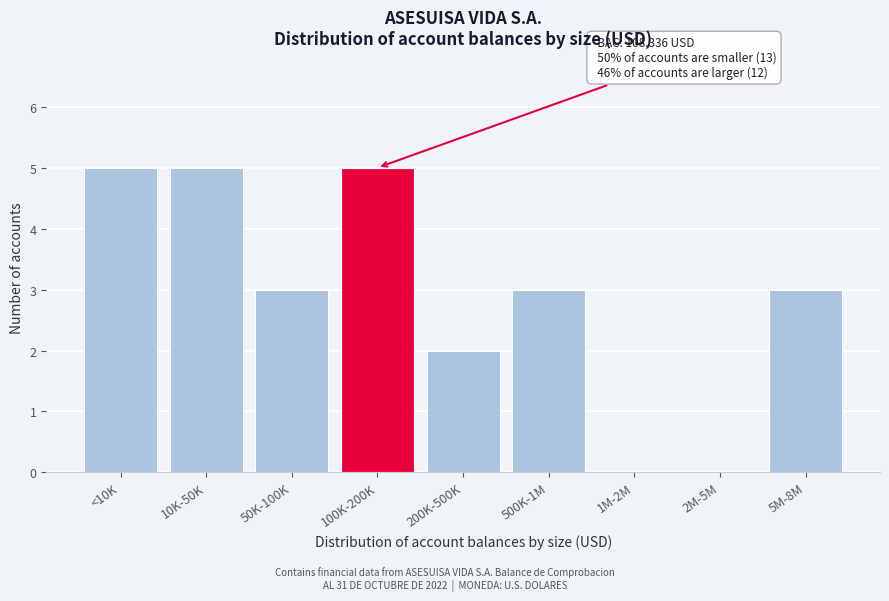

Reading left to right, list all the values displayed in this chart.

<10K=5	10K-50K=5	50K-100K=3	100K-200K=5	200K-500K=2	500K-1M=3	1M-2M=0	2M-5M=0	5M-8M=3